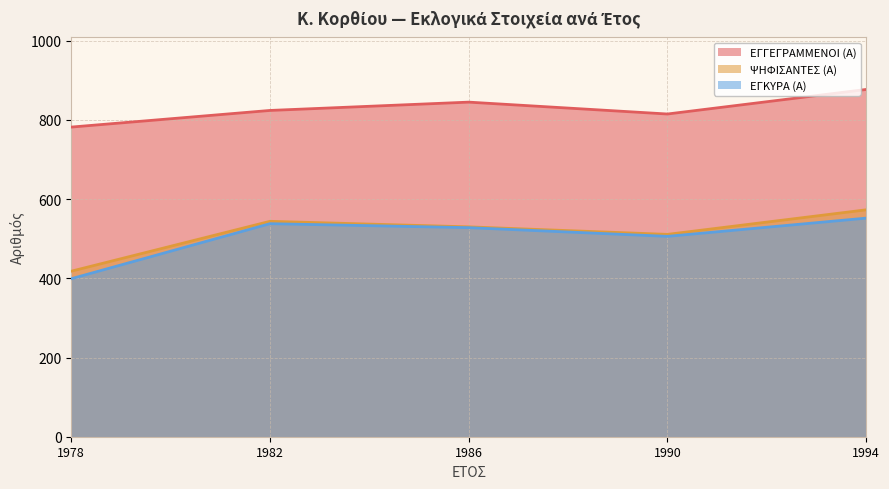

How many lines are shown in the chart?

3